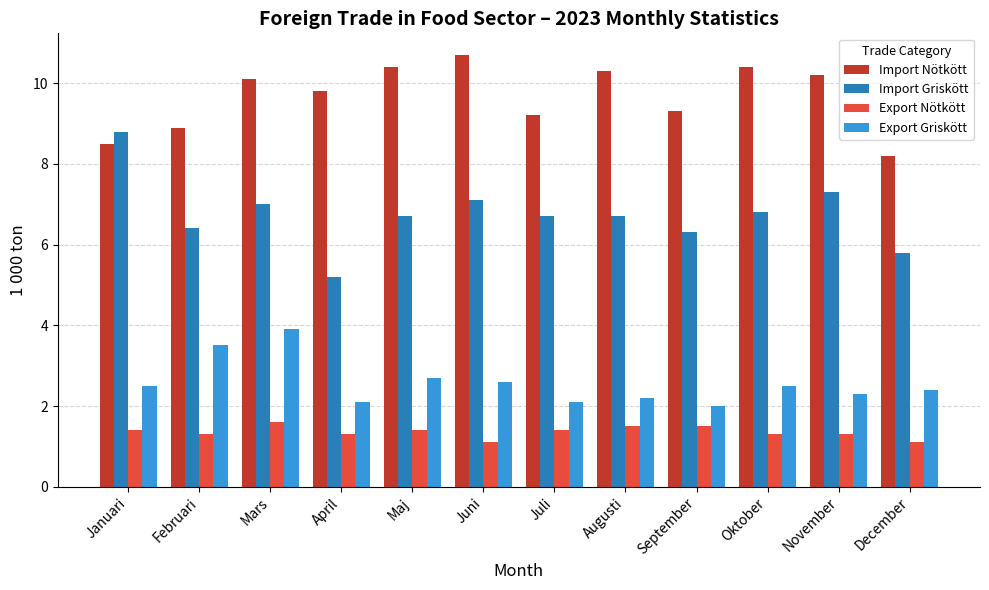

List the series in order of their peak value, highest first.

Import Nötkött, Import Griskött, Export Griskött, Export Nötkött